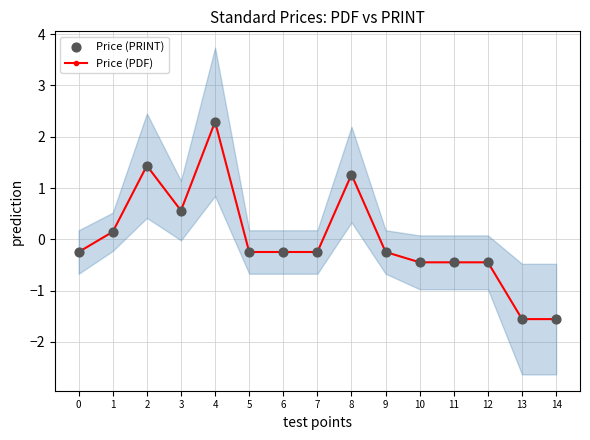

What is the total value across all series at 1?

0.3